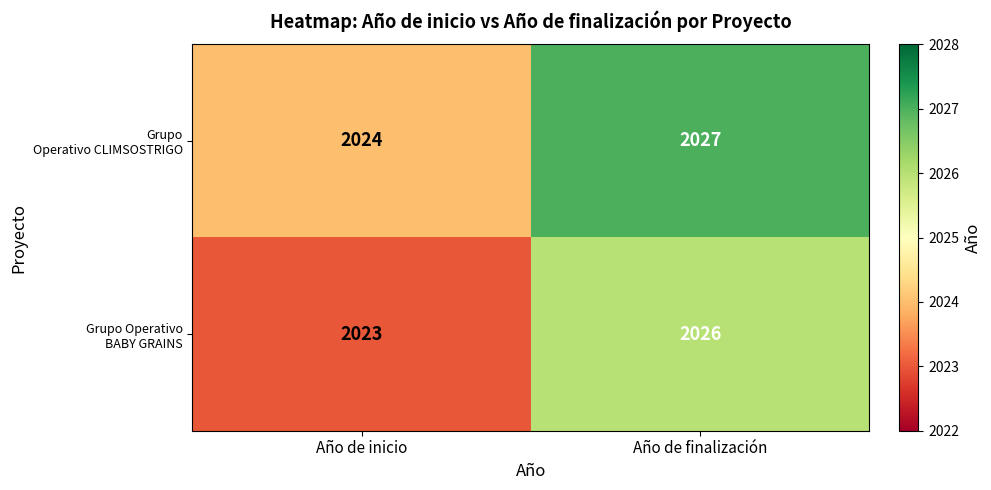

Which category has the highest value across all series?

Año de finalización